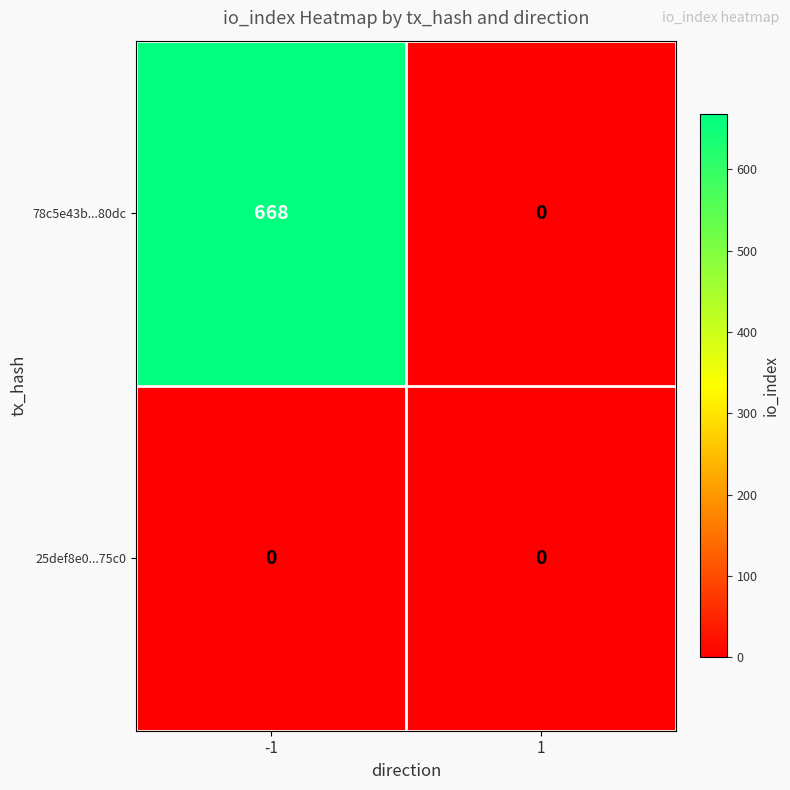

Rank the series by their average value, from highest to lowest.

78c5e43b...80dc, 25def8e0...75c0